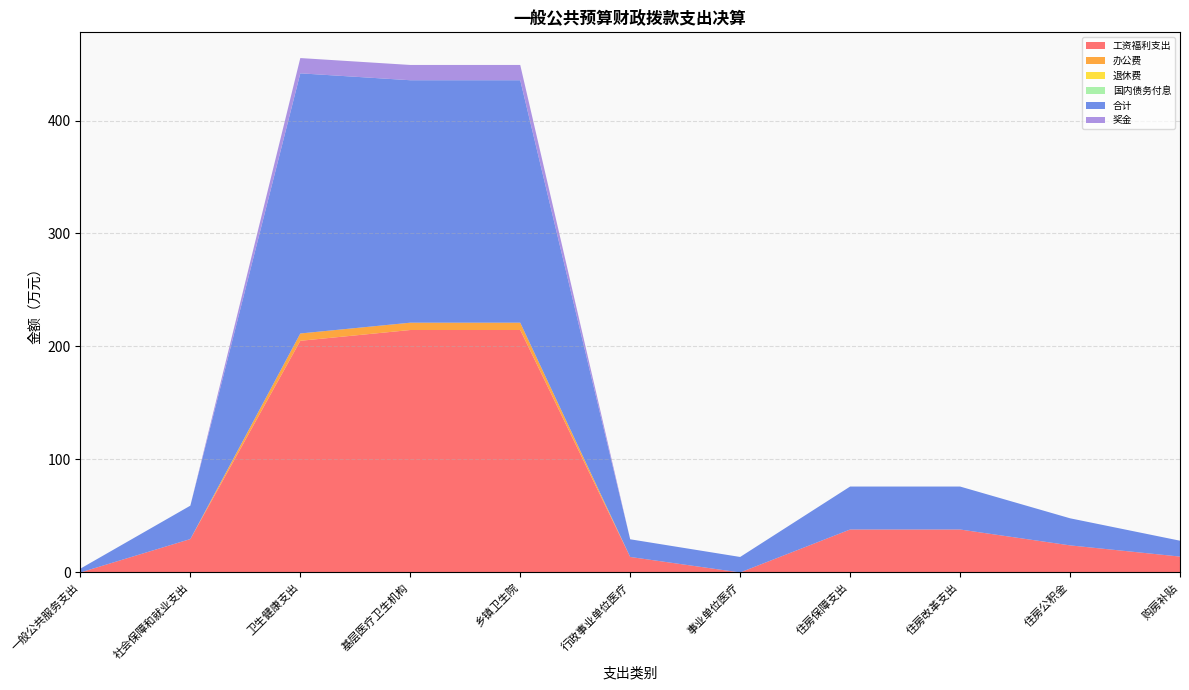

Reading left to right, extract all data points from this chart.

工资福利支出: 一般公共服务支出=0.0	社会保障和就业支出=29.6	卫生健康支出=205.0	基层医疗卫生机构=214.6	乡镇卫生院=214.6	行政事业单位医疗=13.7	事业单位医疗=0.0	住房保障支出=38.0	住房改革支出=38.0	住房公积金=24.0	购房补贴=14.1
办公费: 一般公共服务支出=0.0	社会保障和就业支出=0.0	卫生健康支出=6.5	基层医疗卫生机构=6.5	乡镇卫生院=6.5	行政事业单位医疗=0.0	事业单位医疗=0.0	住房保障支出=0.0	住房改革支出=0.0	住房公积金=0.0	购房补贴=0.0
退休费: 一般公共服务支出=0.0	社会保障和就业支出=0.0	卫生健康支出=0.0	基层医疗卫生机构=0.0	乡镇卫生院=0.0	行政事业单位医疗=0.0	事业单位医疗=0.0	住房保障支出=0.0	住房改革支出=0.0	住房公积金=0.0	购房补贴=0.0
国内债务付息: 一般公共服务支出=0.0	社会保障和就业支出=0.0	卫生健康支出=0.0	基层医疗卫生机构=0.0	乡镇卫生院=0.0	行政事业单位医疗=0.0	事业单位医疗=0.0	住房保障支出=0.0	住房改革支出=0.0	住房公积金=0.0	购房补贴=0.0
合计: 一般公共服务支出=3.4	社会保障和就业支出=29.6	卫生健康支出=230.2	基层医疗卫生机构=214.6	乡镇卫生院=214.6	行政事业单位医疗=15.7	事业单位医疗=13.7	住房保障支出=38.0	住房改革支出=38.0	住房公积金=24.0	购房补贴=14.1
奖金: 一般公共服务支出=0.0	社会保障和就业支出=0.0	卫生健康支出=13.5	基层医疗卫生机构=13.5	乡镇卫生院=13.5	行政事业单位医疗=0.0	事业单位医疗=0.0	住房保障支出=0.0	住房改革支出=0.0	住房公积金=0.0	购房补贴=0.0